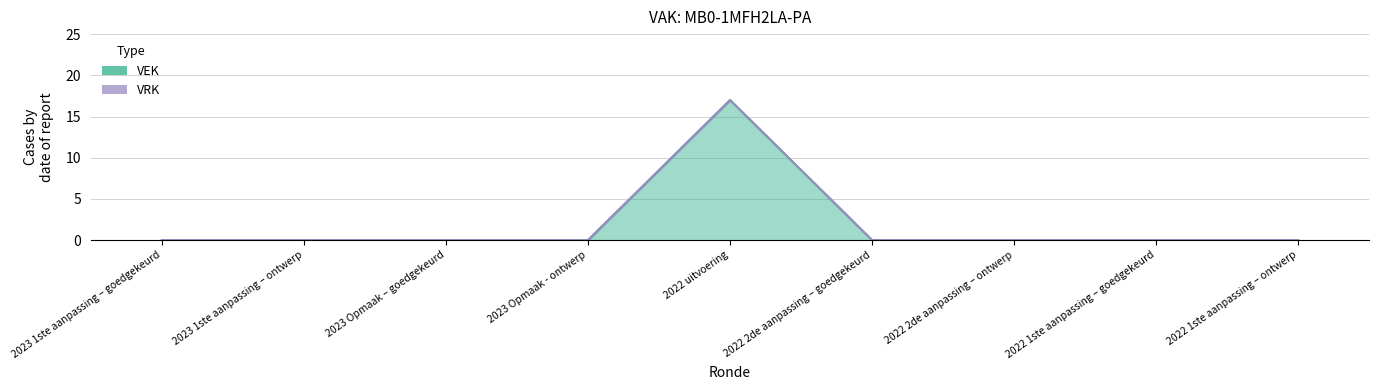

How many interior local peaks (higher than both neighbors) does the data have?

1